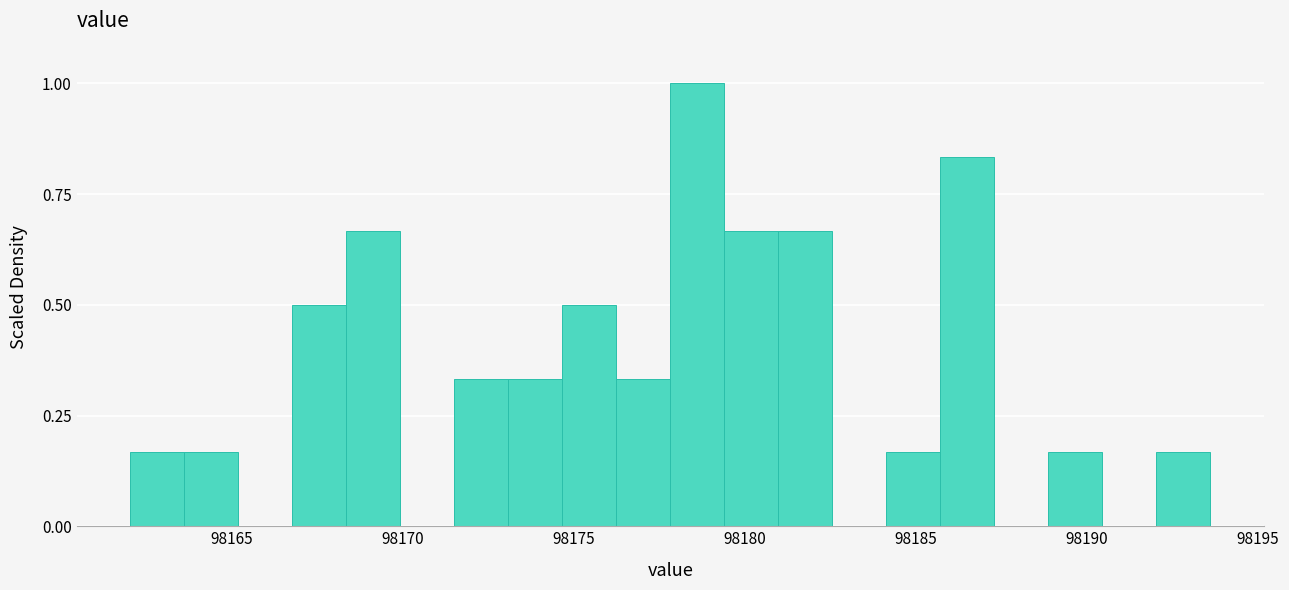

Read against the x-axis, roughly where is the centre of the tallest bar?

98178.5